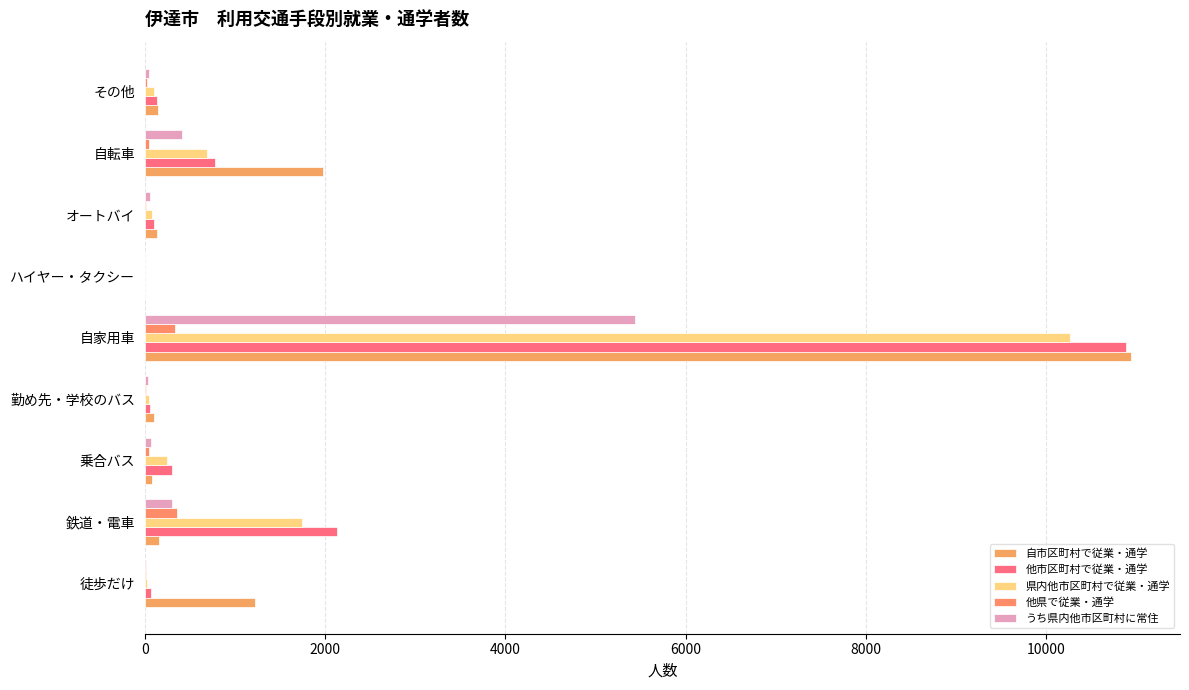

How many categories are shown in the chart?

9